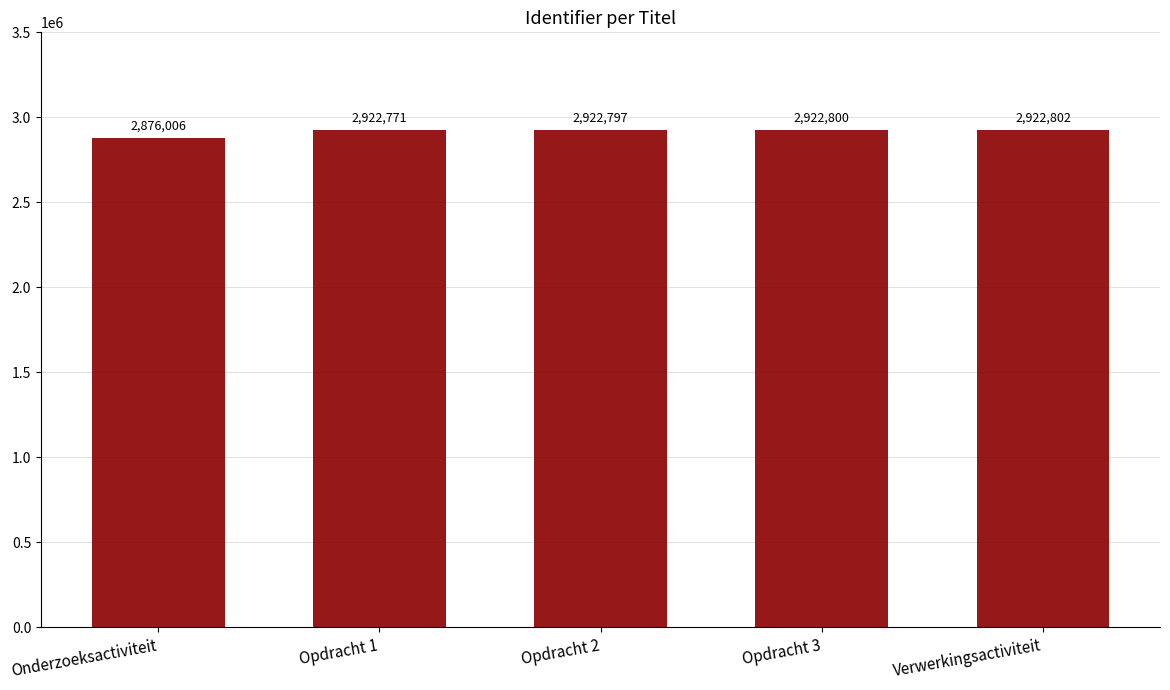

Reading left to right, list all the values displayed in this chart.

2876006	2922771	2922797	2922800	2922802